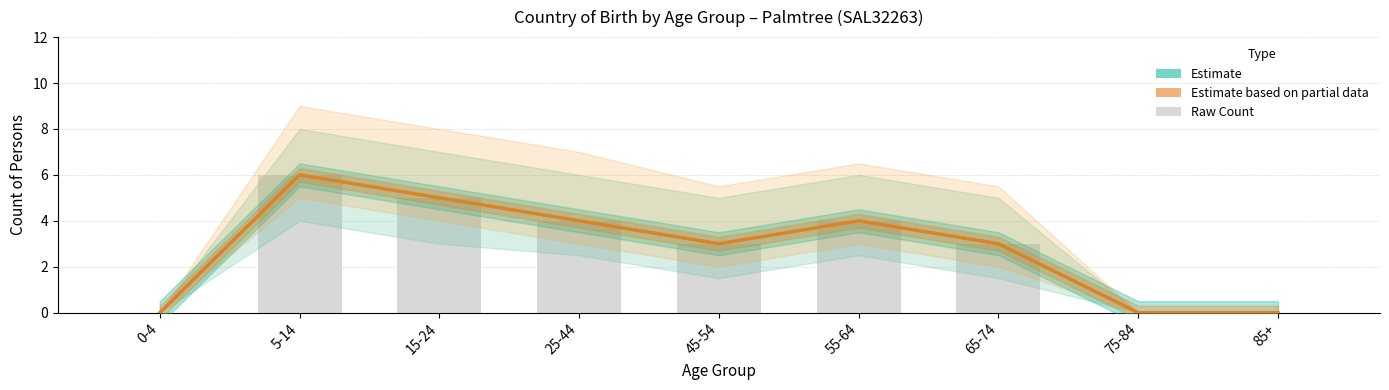

Reading right to left, list all the values displayed in this chart.

Estimate (Females, Australia): 85+=0	75-84=0	65-74=3	55-64=4	45-54=3	25-44=4	15-24=5	5-14=6	0-4=0
Estimate based on partial data (Total, Australia): 85+=0	75-84=0	65-74=3	55-64=4	45-54=3	25-44=4	15-24=5	5-14=6	0-4=0
Count (raw): 85+=0	75-84=0	65-74=3	55-64=4	45-54=3	25-44=4	15-24=5	5-14=6	0-4=0